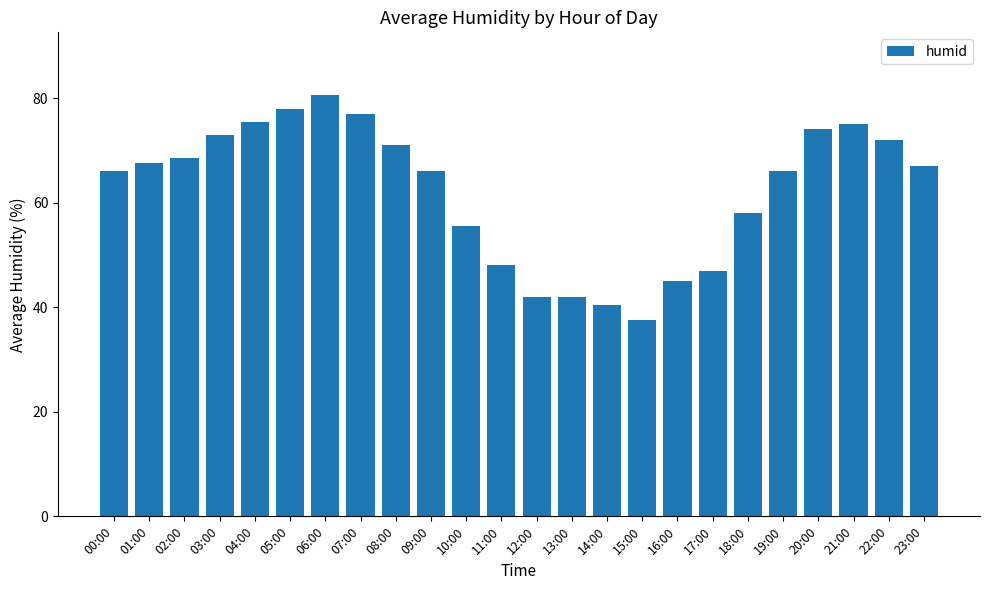

What is the value of the 16th bar from the left?

37.5